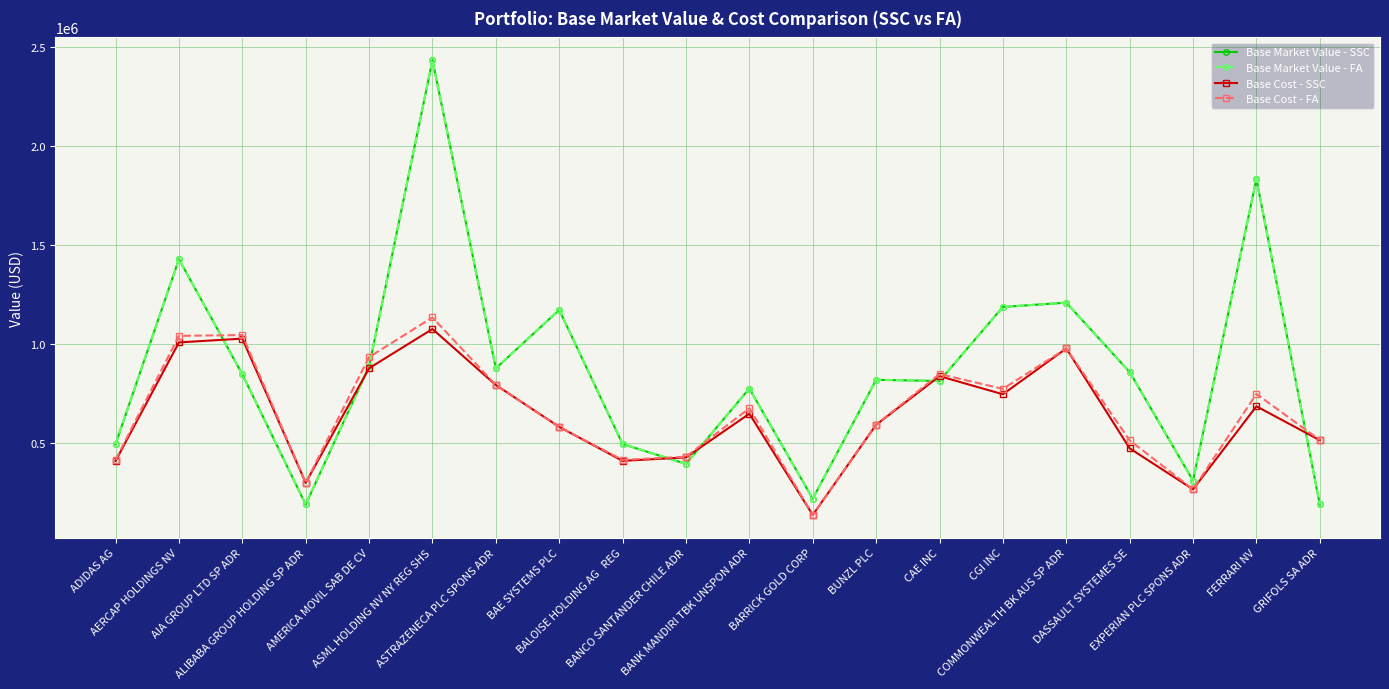

What is the difference between the Base Cost - SSC values at BANK MANDIRI TBK UNSPON ADR and DASSAULT SYSTEMES SE?

174637.2